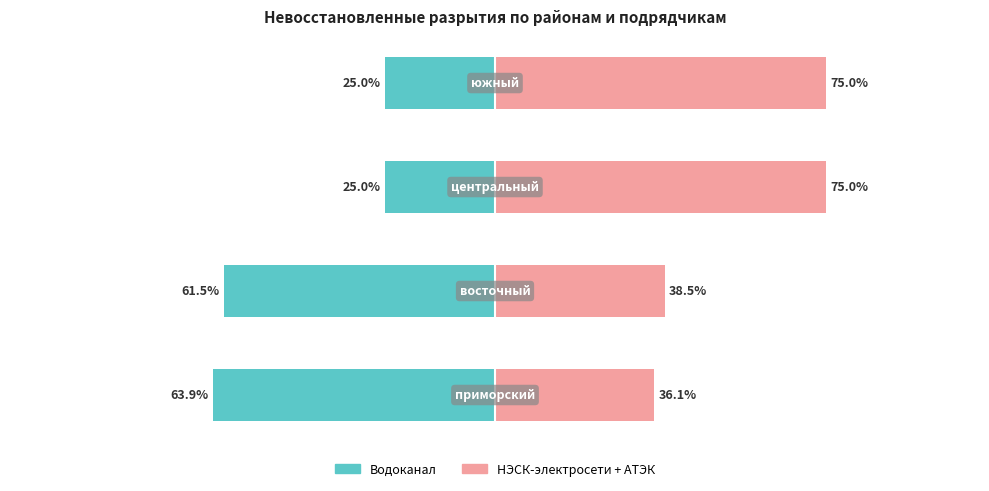

Rank the series at 2 from highest to lowest value.

НЭСК-электросети + АТЭК, Водоканал